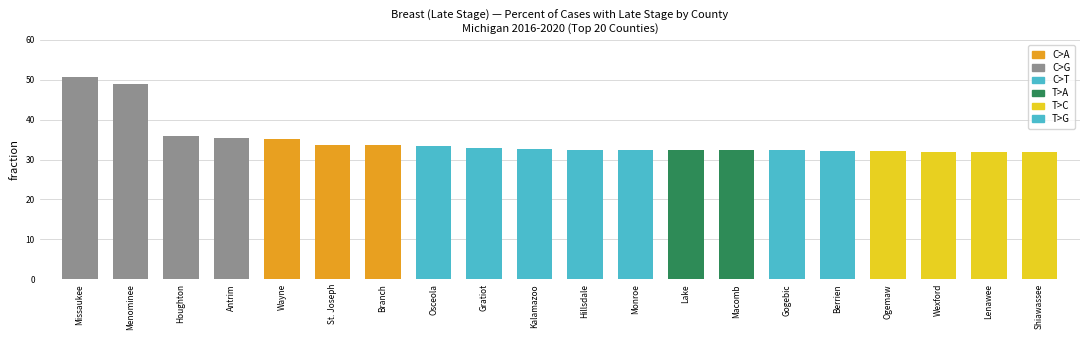

Approximately how many times larger is the value at Kalamazoo compared to Shiawassee?

1.0